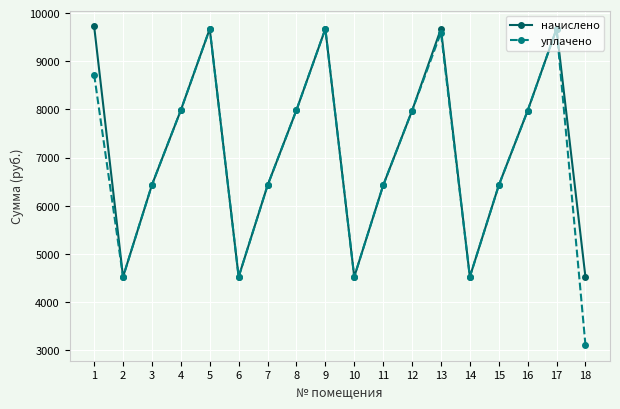

What is the average value of the начислено series?

7147.0